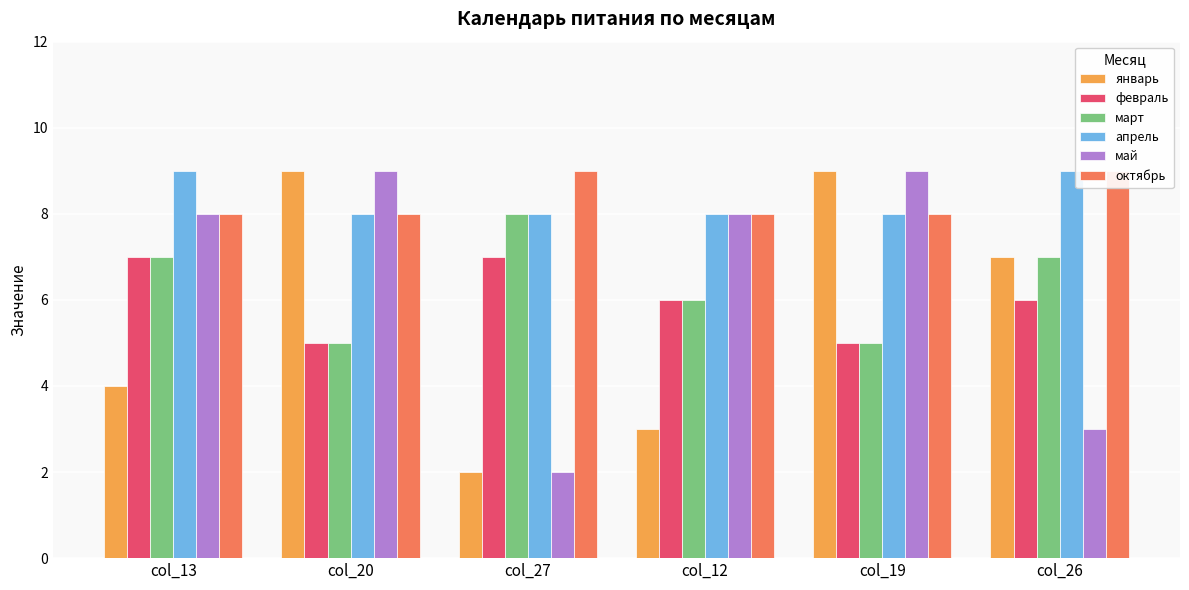

Does the chart contain stacked bars?

No